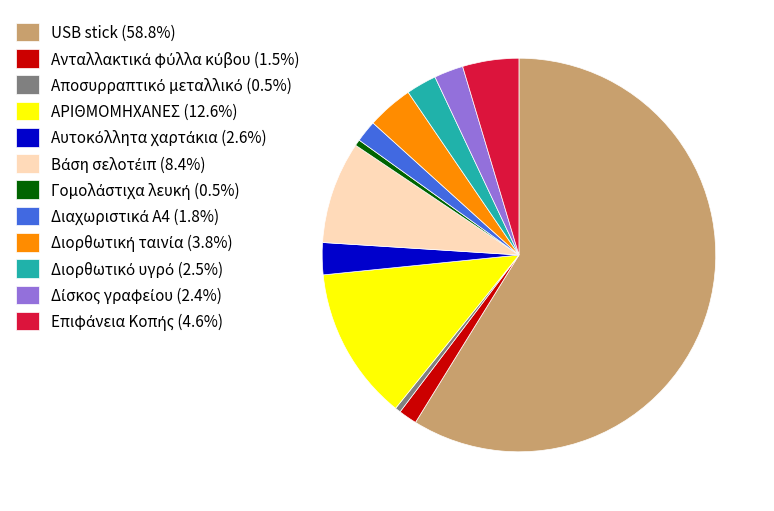

Is USB stick (58.8%) the majority of the pie?

Yes